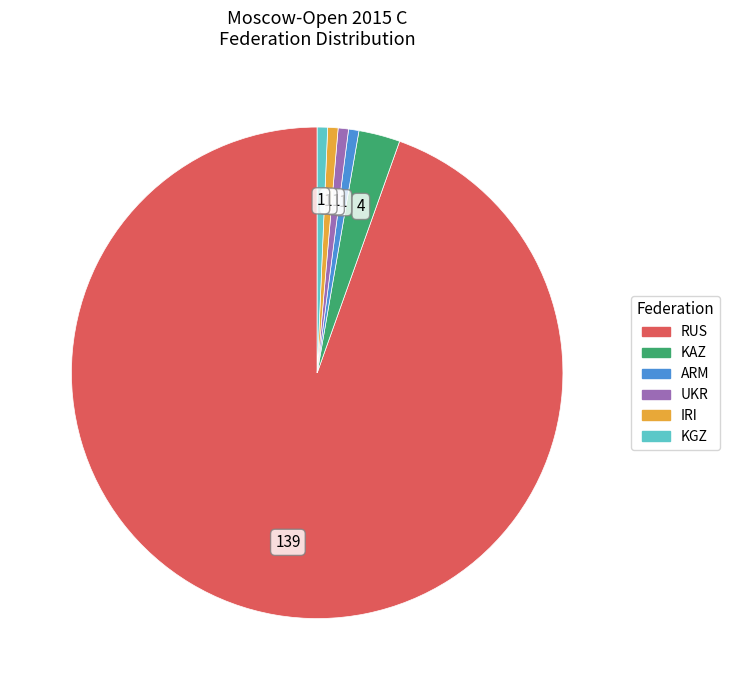

Is there a majority slice in this chart?

Yes